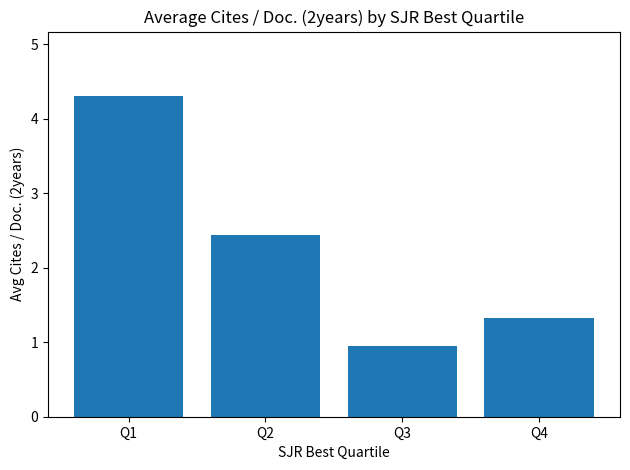

Rank the categories by value from lowest to highest.

Q3, Q4, Q2, Q1